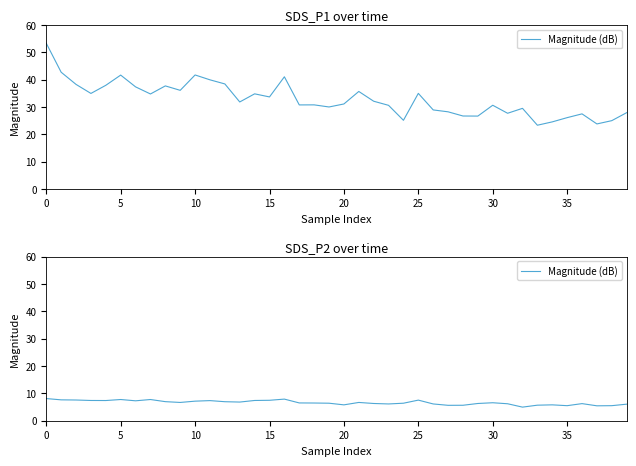

Does the chart have visible grid lines?

No